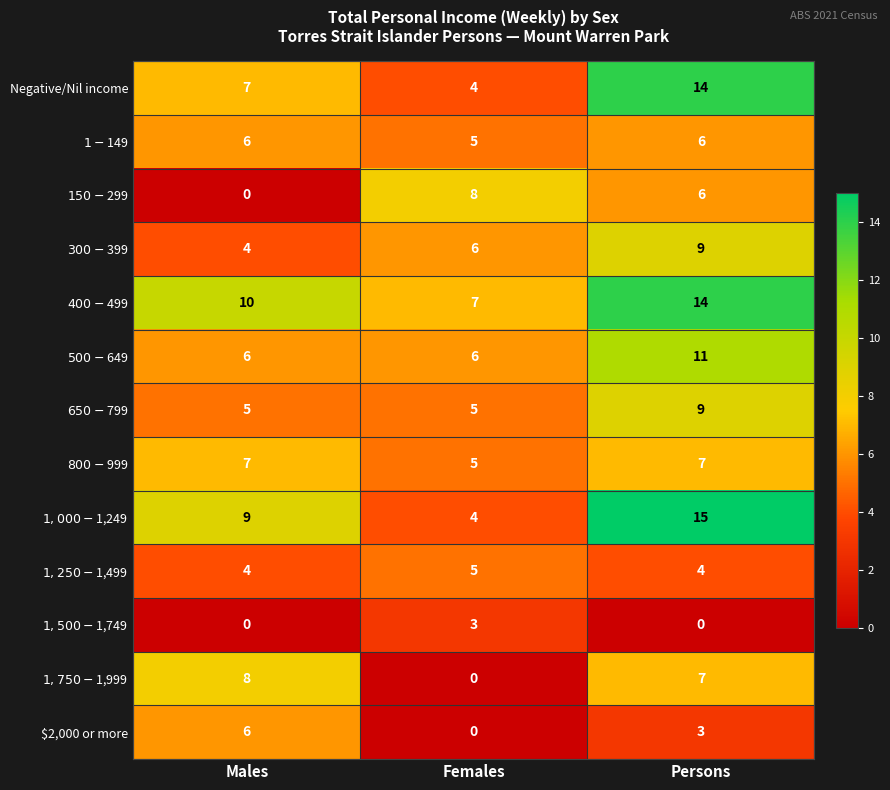

Which series has the widest spread of values?

$1,000-$1,249